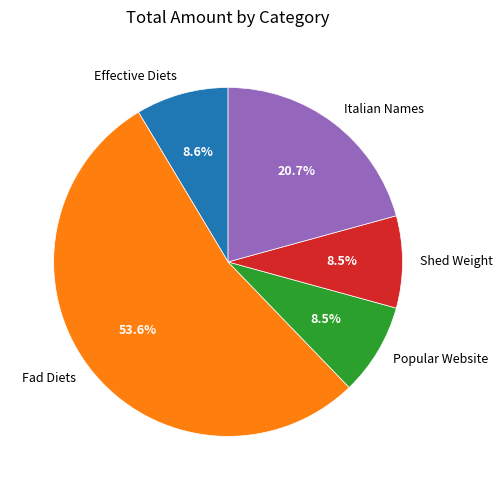

What percentage do Italian Names and Fad Diets together represent?

74.4%